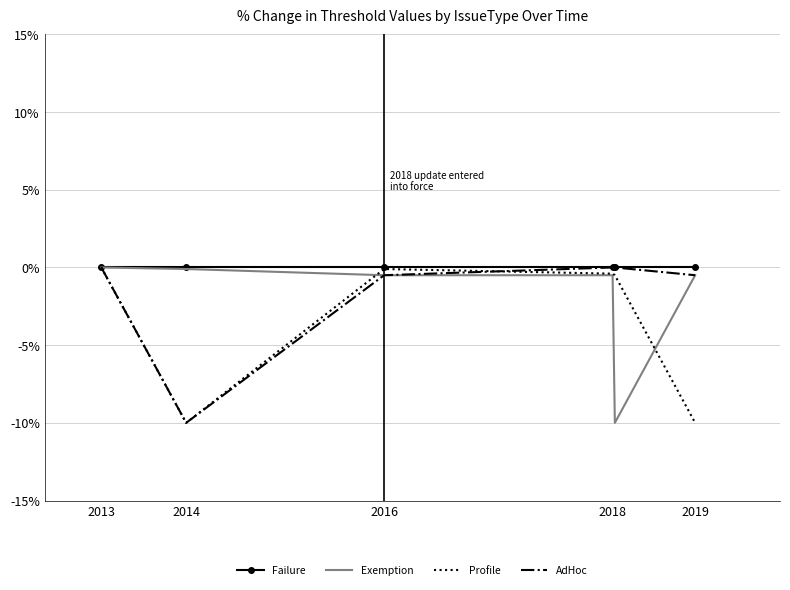

What is the lowest value of the AdHoc series?

-10.0